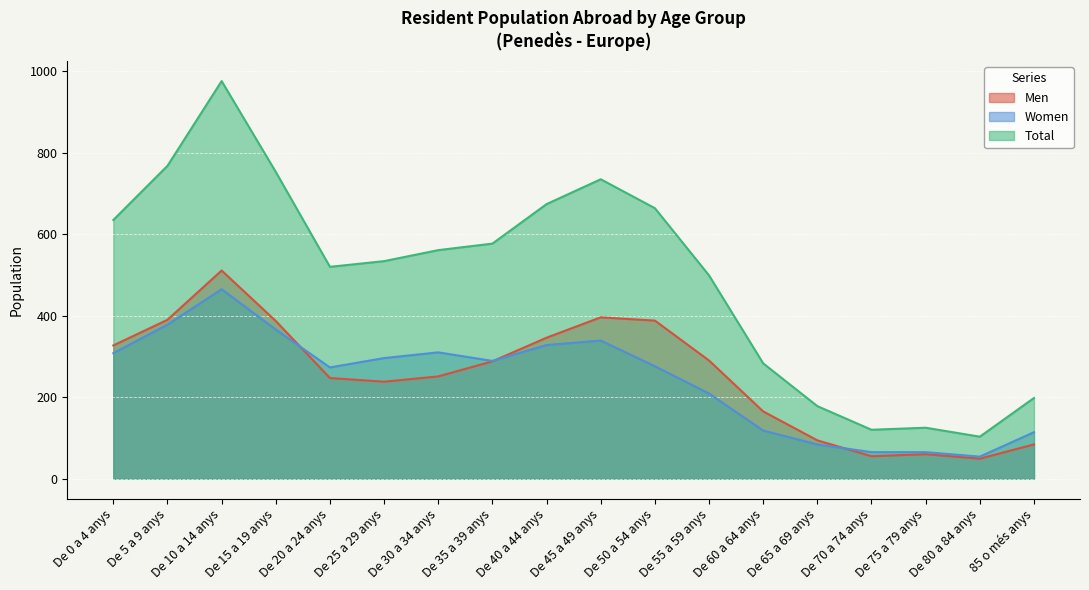

True or false: Men has more than 2 interior local peaks.

True